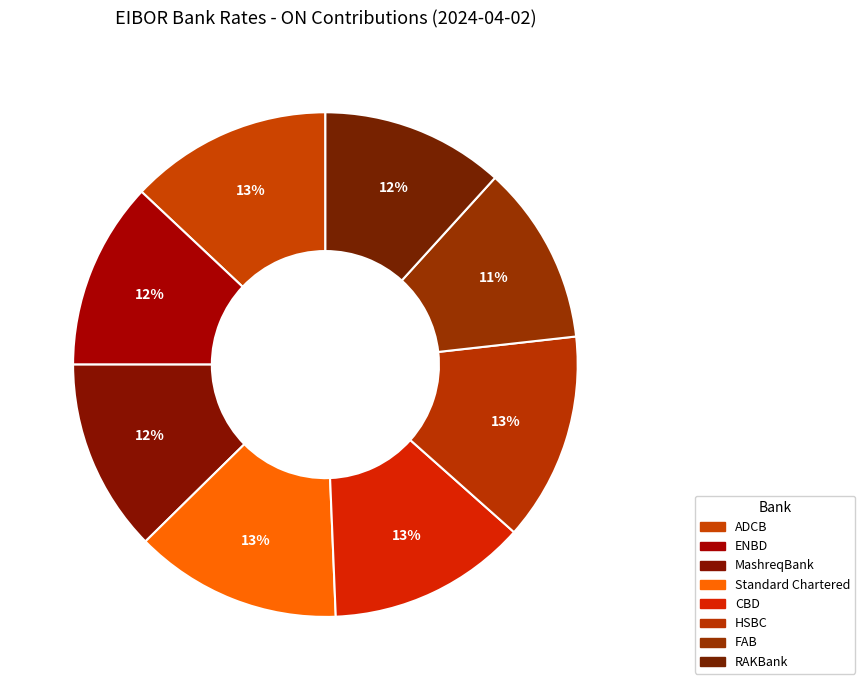

Does Standard Chartered represent more than half of the total?

No